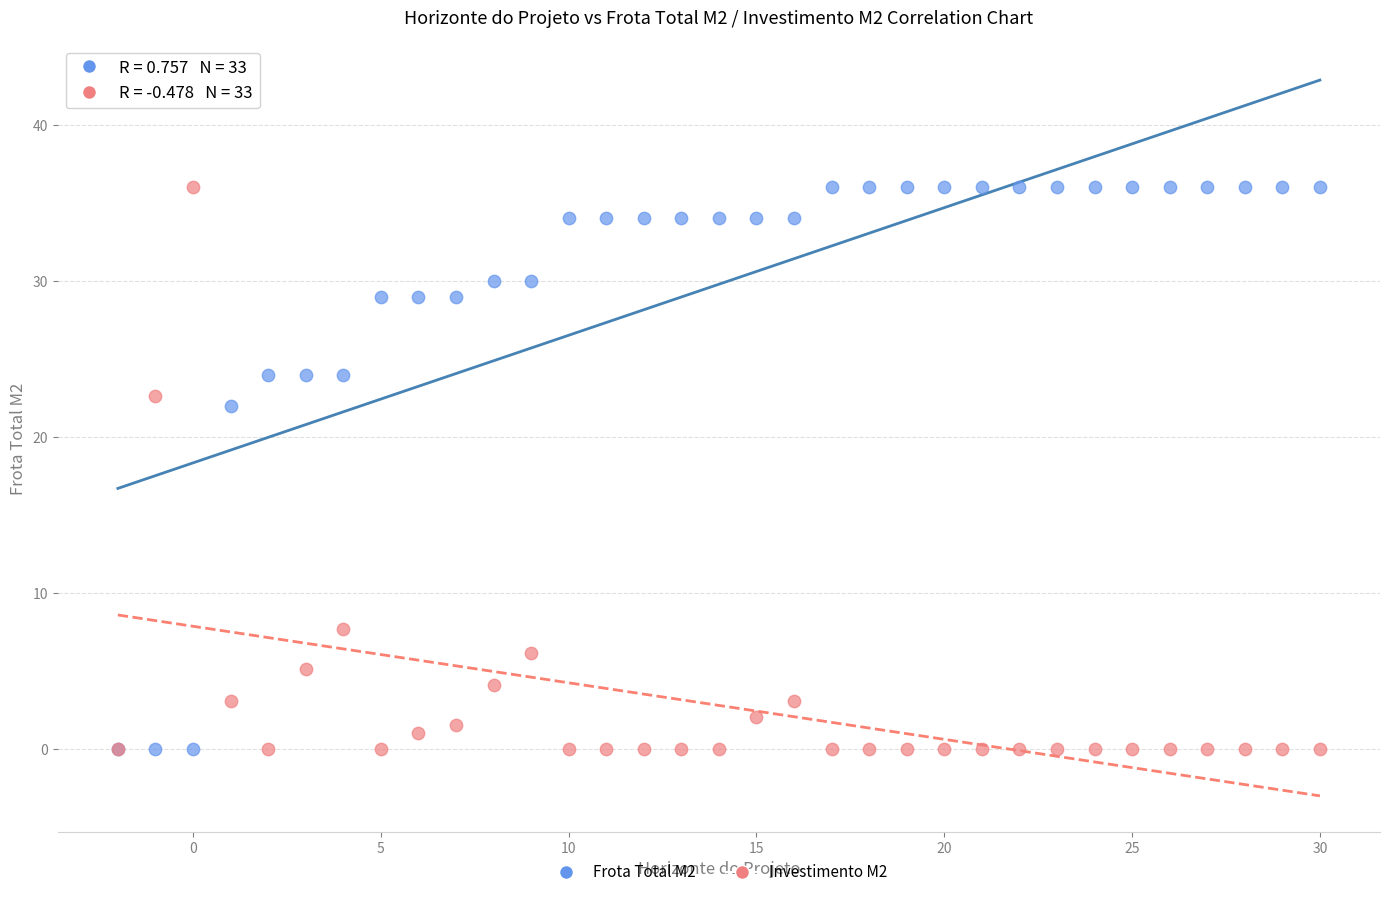

Across all series, what Y value is closest to 18?

22.0